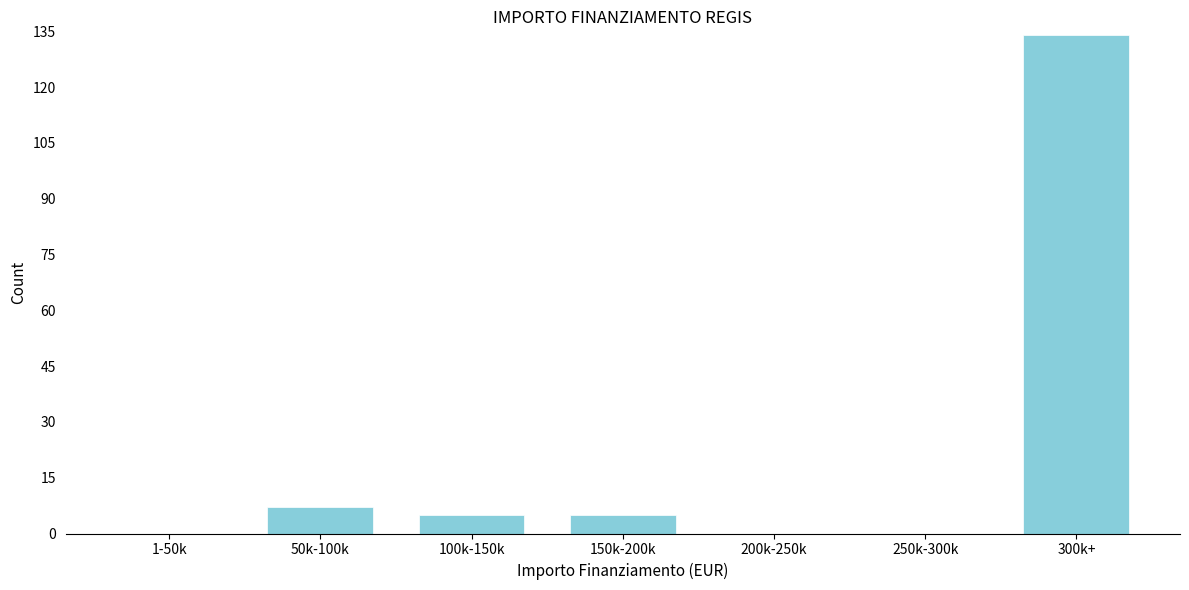

What is the change in value from 1-50k to 50k-100k?

+7